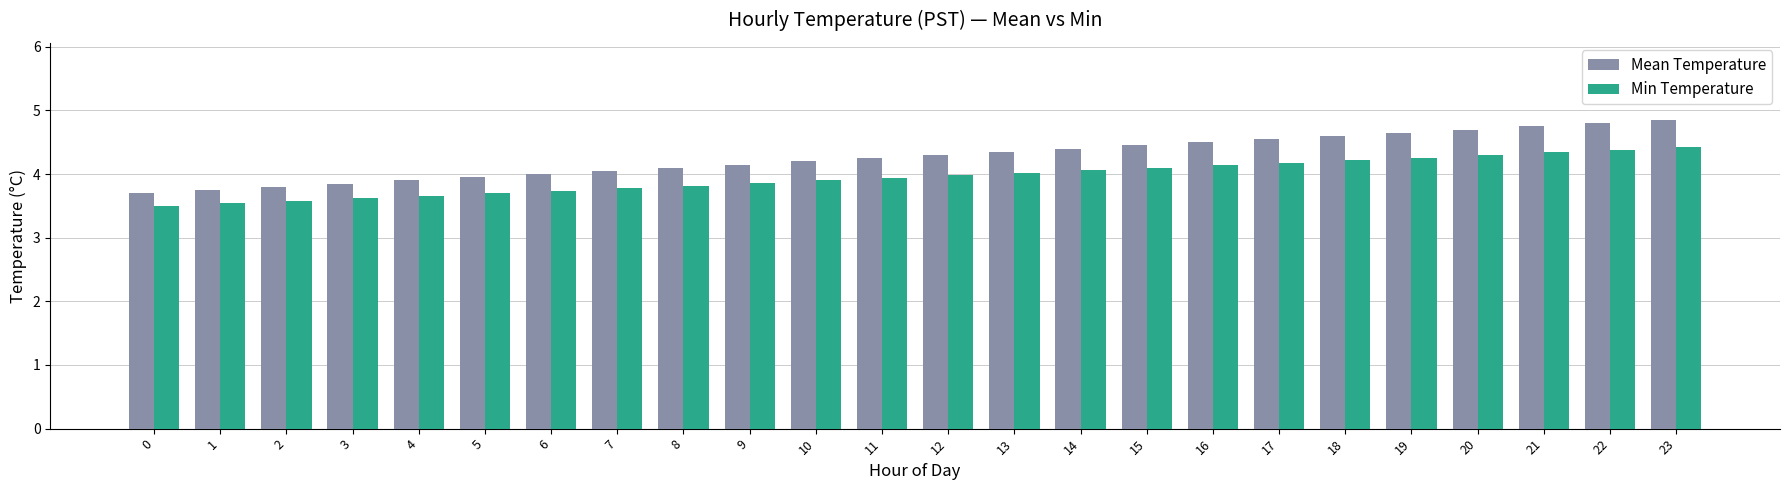

True or false: Mean Temperature has a value of 3.7 at 0.

True